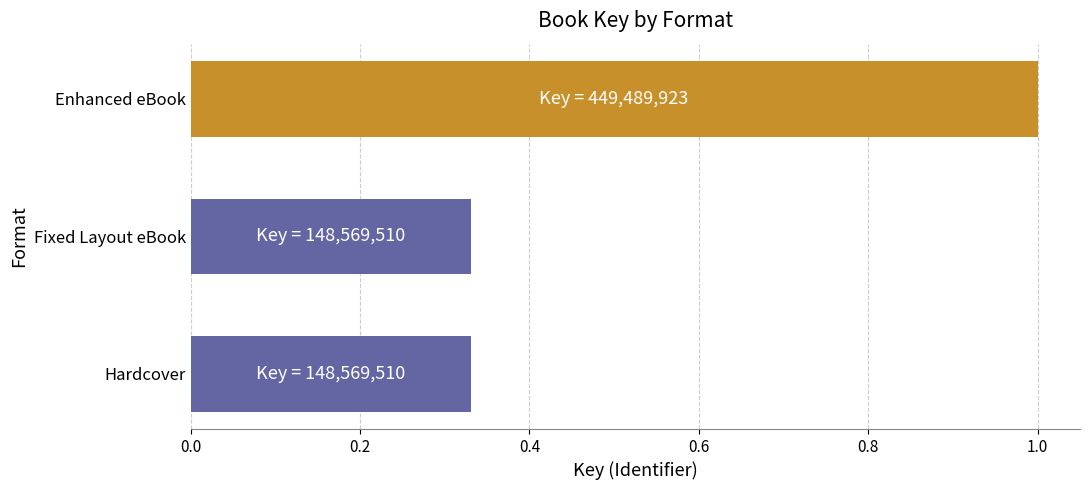

What is the change in value from Hardcover to Enhanced eBook?

+0.7